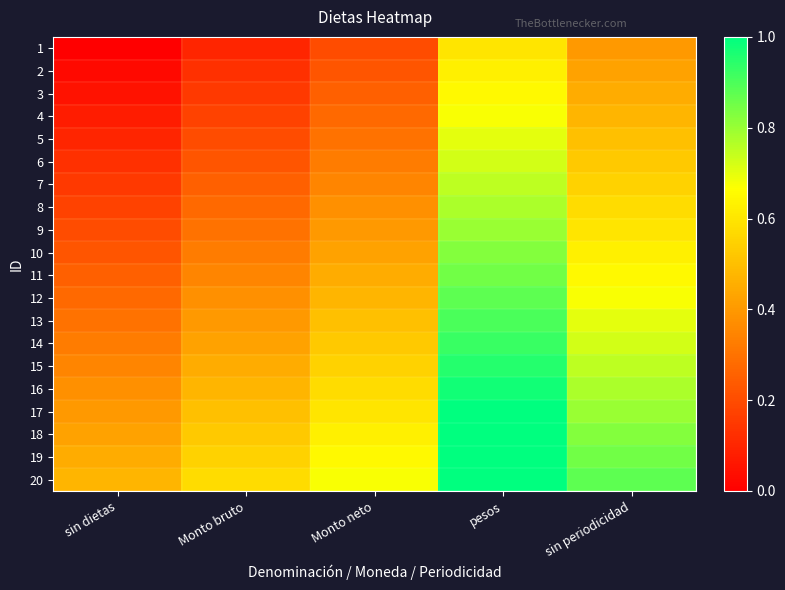

Reading right to left, transcribe all the data shown in this chart.

1: sin periodicidad=0.4	pesos=0.6	Monto neto=0.2	Monto bruto=0.1	sin dietas=0.0
2: sin periodicidad=0.4	pesos=0.6	Monto neto=0.2	Monto bruto=0.1	sin dietas=0.0
3: sin periodicidad=0.5	pesos=0.6	Monto neto=0.2	Monto bruto=0.2	sin dietas=0.1
4: sin periodicidad=0.5	pesos=0.7	Monto neto=0.3	Monto bruto=0.2	sin dietas=0.1
5: sin periodicidad=0.5	pesos=0.7	Monto neto=0.3	Monto bruto=0.2	sin dietas=0.1
6: sin periodicidad=0.5	pesos=0.7	Monto neto=0.3	Monto bruto=0.2	sin dietas=0.1
7: sin periodicidad=0.6	pesos=0.8	Monto neto=0.3	Monto bruto=0.2	sin dietas=0.1
8: sin periodicidad=0.6	pesos=0.8	Monto neto=0.4	Monto bruto=0.3	sin dietas=0.2
9: sin periodicidad=0.6	pesos=0.8	Monto neto=0.4	Monto bruto=0.3	sin dietas=0.2
10: sin periodicidad=0.6	pesos=0.8	Monto neto=0.4	Monto bruto=0.3	sin dietas=0.2
11: sin periodicidad=0.7	pesos=0.9	Monto neto=0.5	Monto bruto=0.3	sin dietas=0.2
12: sin periodicidad=0.7	pesos=0.9	Monto neto=0.5	Monto bruto=0.4	sin dietas=0.3
13: sin periodicidad=0.7	pesos=0.9	Monto neto=0.5	Monto bruto=0.4	sin dietas=0.3
14: sin periodicidad=0.7	pesos=0.9	Monto neto=0.5	Monto bruto=0.4	sin dietas=0.3
15: sin periodicidad=0.8	pesos=0.9	Monto neto=0.6	Monto bruto=0.4	sin dietas=0.3
16: sin periodicidad=0.8	pesos=1.0	Monto neto=0.6	Monto bruto=0.5	sin dietas=0.4
17: sin periodicidad=0.8	pesos=1.0	Monto neto=0.6	Monto bruto=0.5	sin dietas=0.4
18: sin periodicidad=0.8	pesos=1.0	Monto neto=0.6	Monto bruto=0.5	sin dietas=0.4
19: sin periodicidad=0.9	pesos=1.1	Monto neto=0.7	Monto bruto=0.6	sin dietas=0.5
20: sin periodicidad=0.9	pesos=1.1	Monto neto=0.7	Monto bruto=0.6	sin dietas=0.5